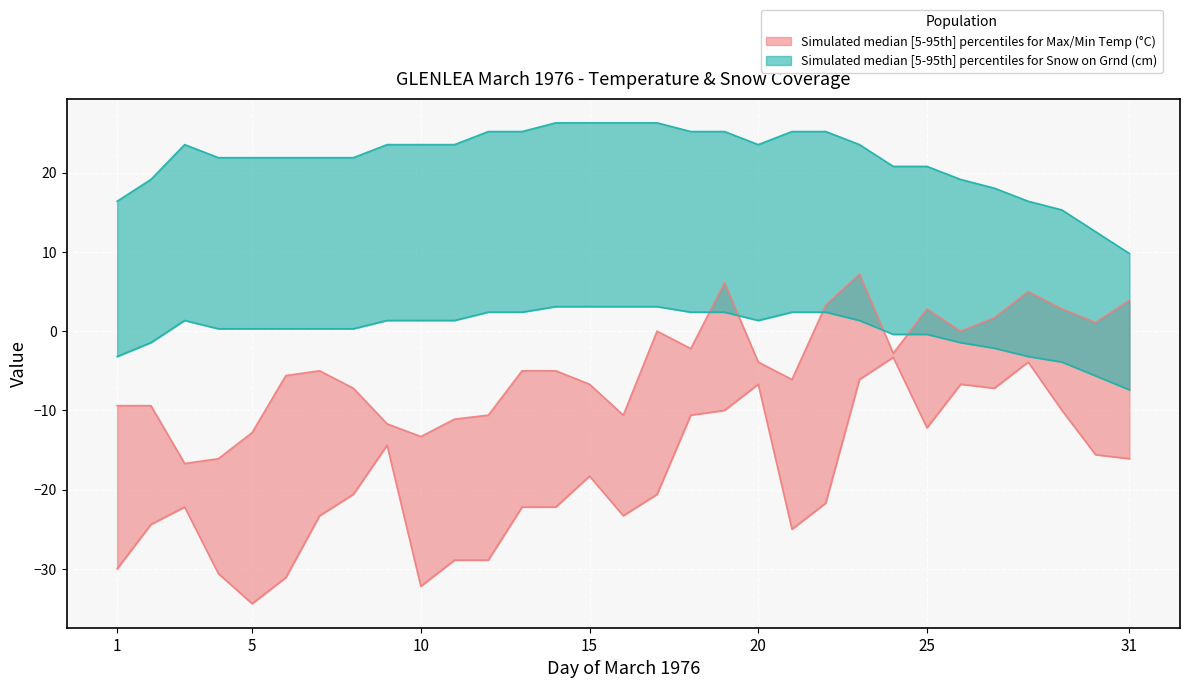

What is the total value across all series at 17?

5.7